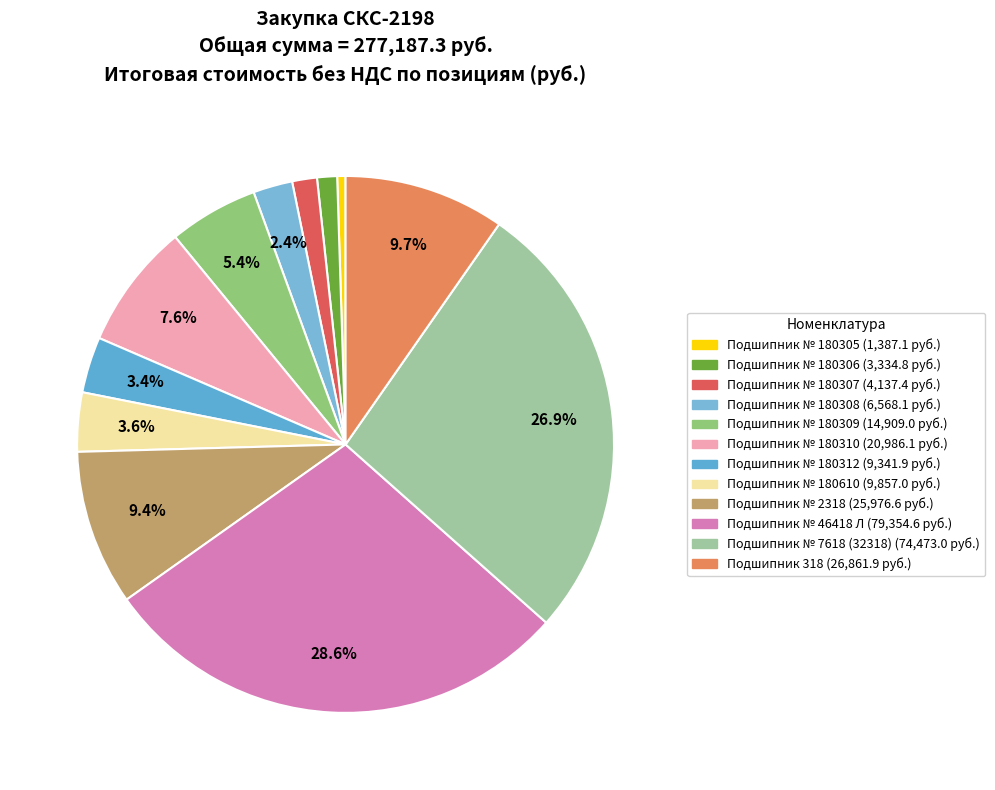

What percentage is the Подшипник № 180312 slice, to the nearest percent?

3%